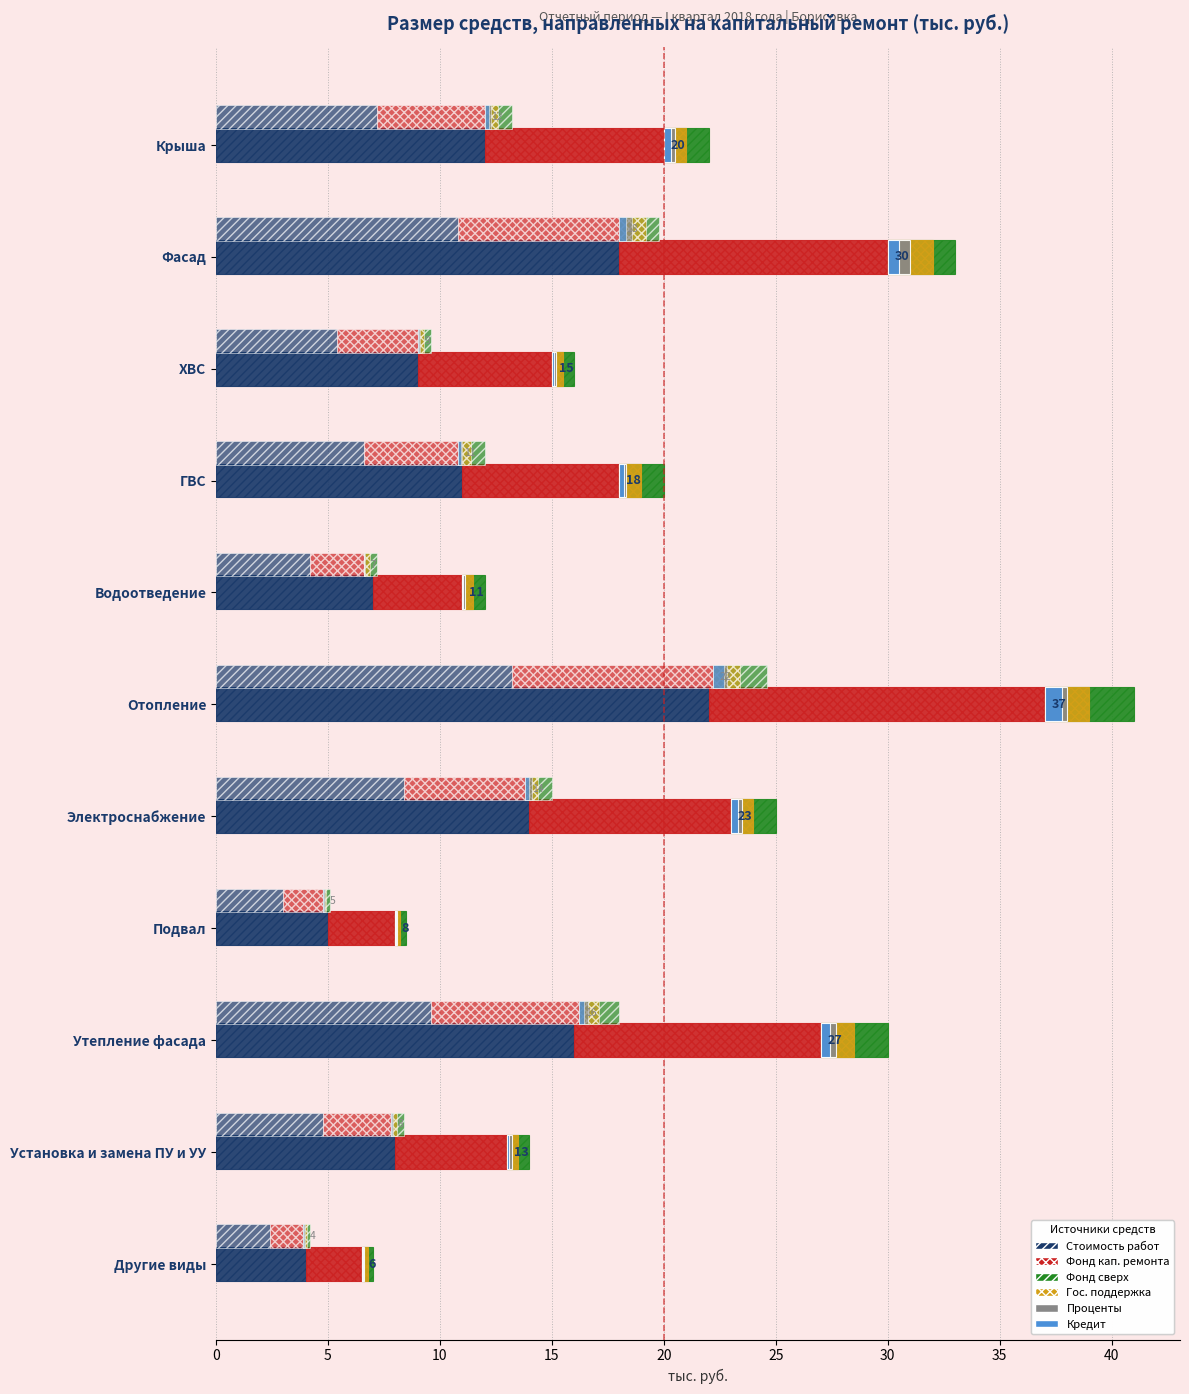

Between Утепление фасада and Другие виды, which series saw the biggest shift?

Стоимость работ